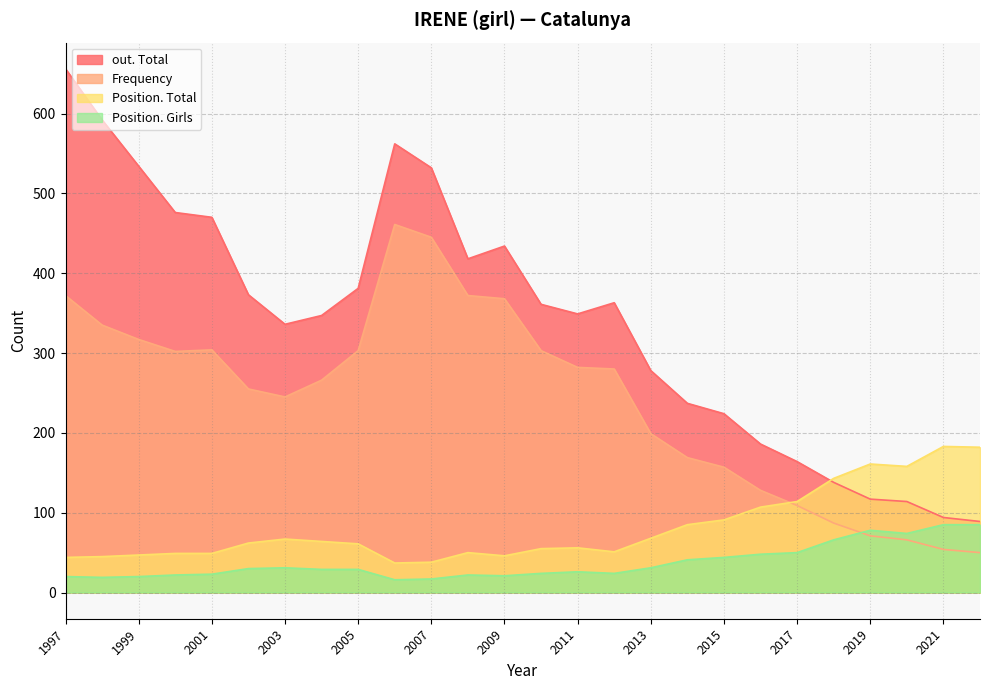

At which category does Frequency reach its first local valley?

2003